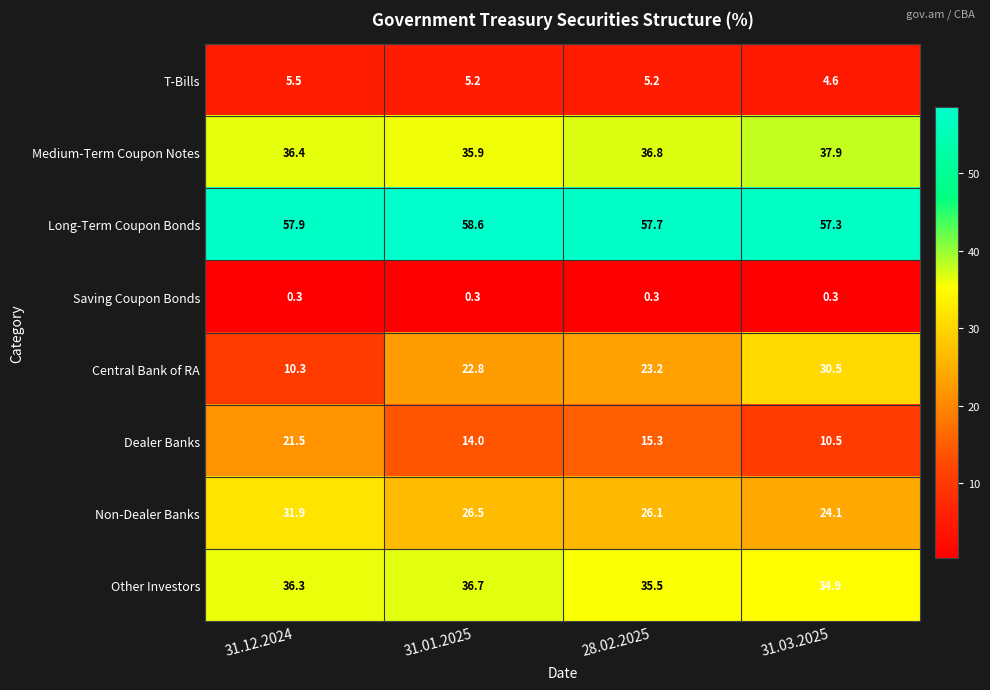

At 31.01.2025, list the series in order from smallest to largest.

Saving Coupon Bonds, T-Bills, Dealer Banks, Central Bank of RA, Non-Dealer Banks, Medium-Term Coupon Notes, Other Investors, Long-Term Coupon Bonds